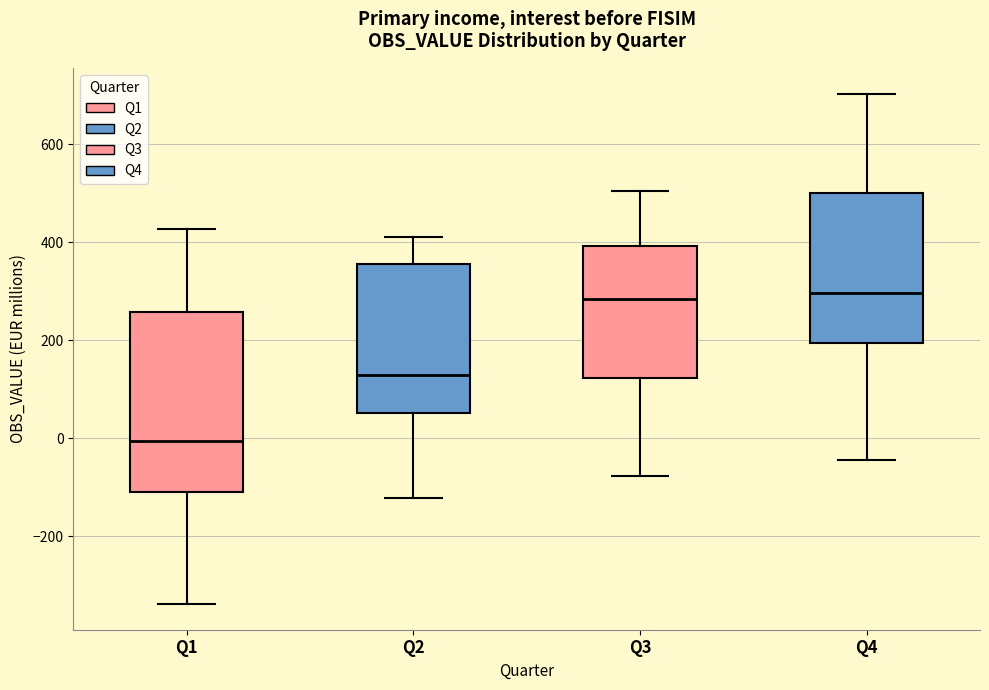

Which box's median line is the lowest?

Q1